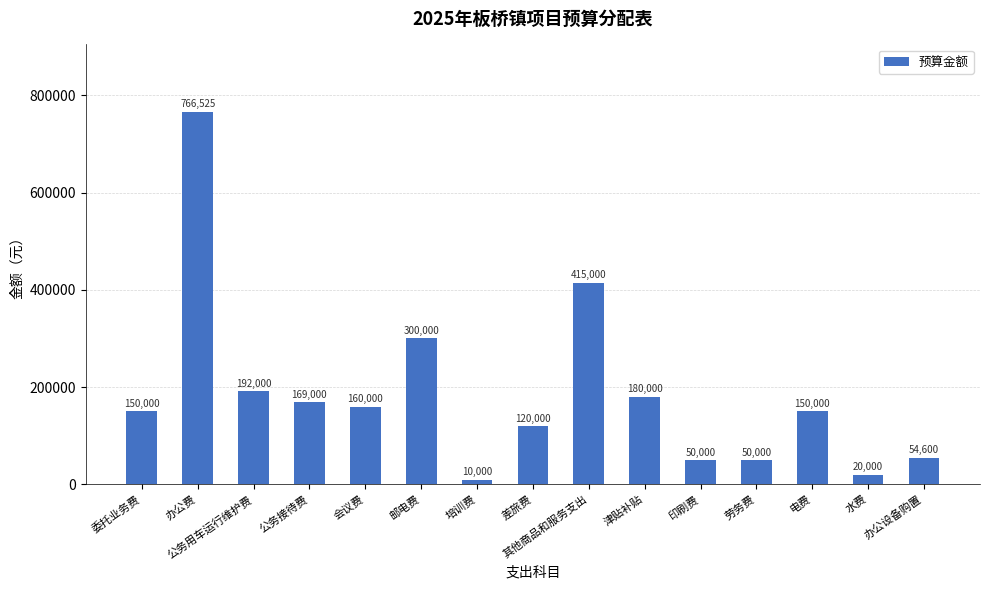

How many bars are there in total?

15